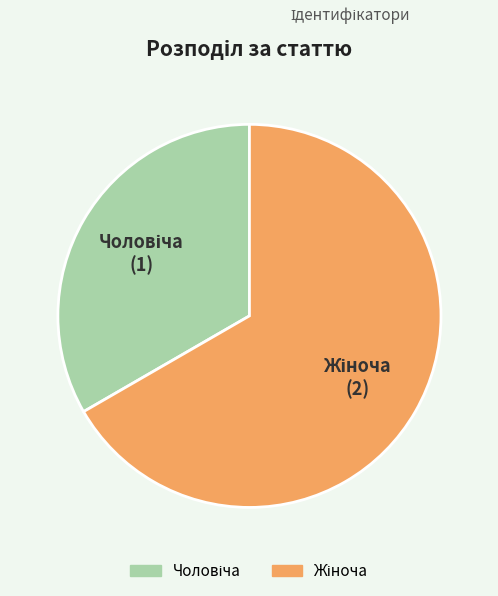

Is there a majority slice in this chart?

Yes